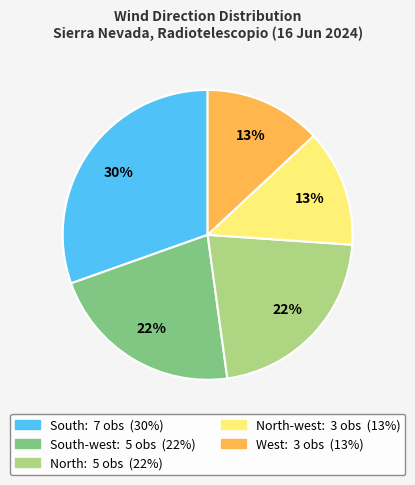

To the nearest percent, what is the average slice percentage?

20%